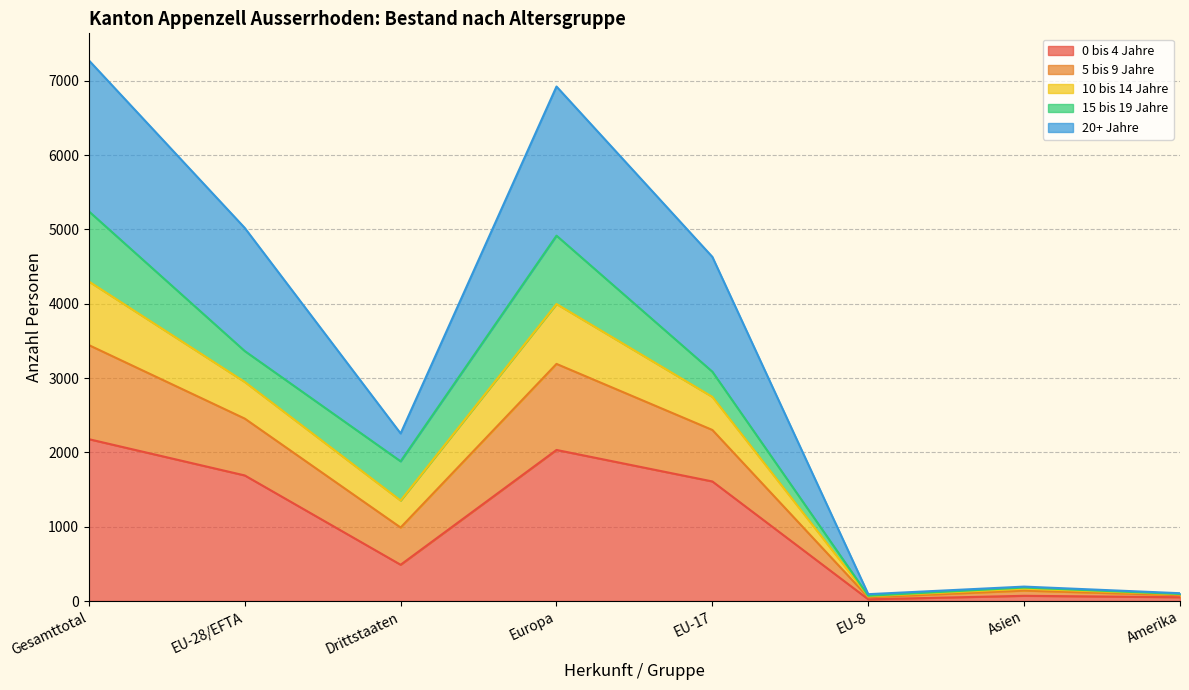

What is the total value across all series at Gesamttotal?

7276